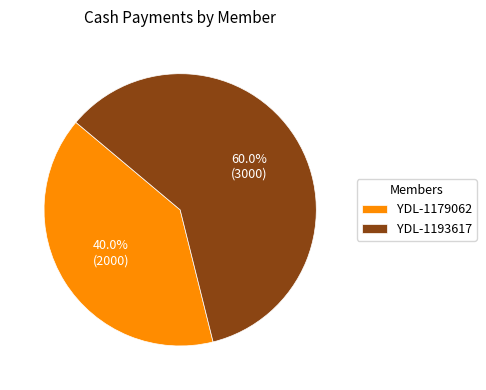

Count the number of slices in the pie.

2